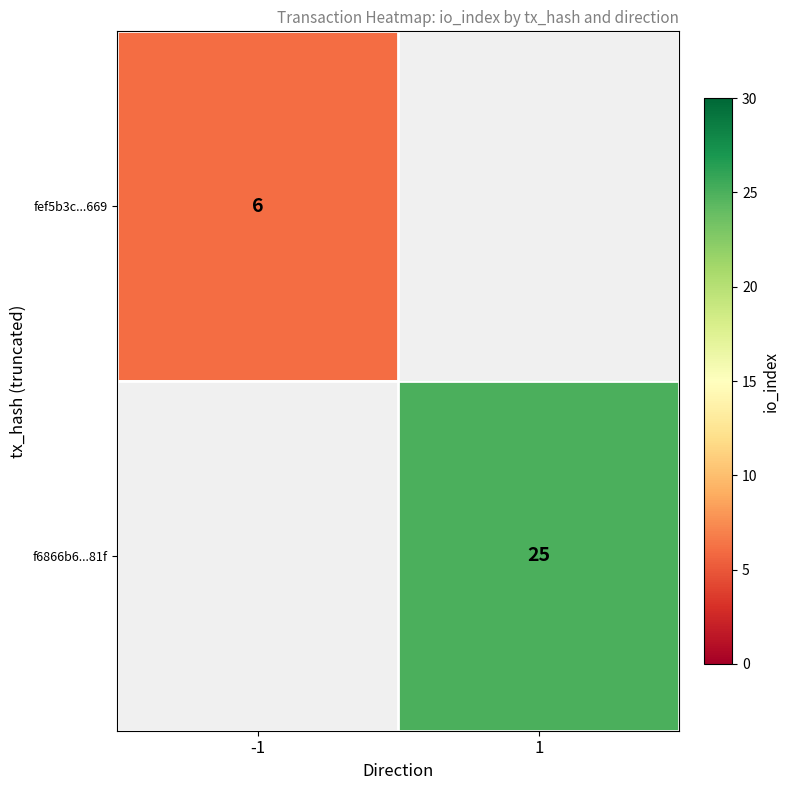

The value of fef5b3c...669 at -1 is 9. True or false?

False